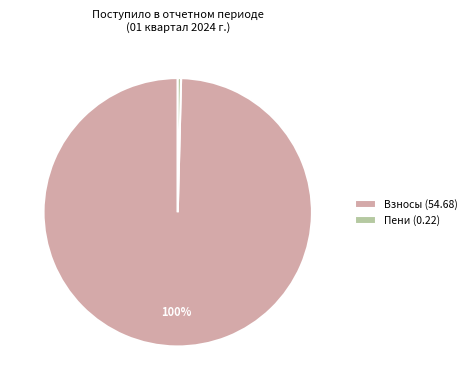

To the nearest percent, what is the combined percentage of Взносы (54.68) and Пени (0.22)?

100%